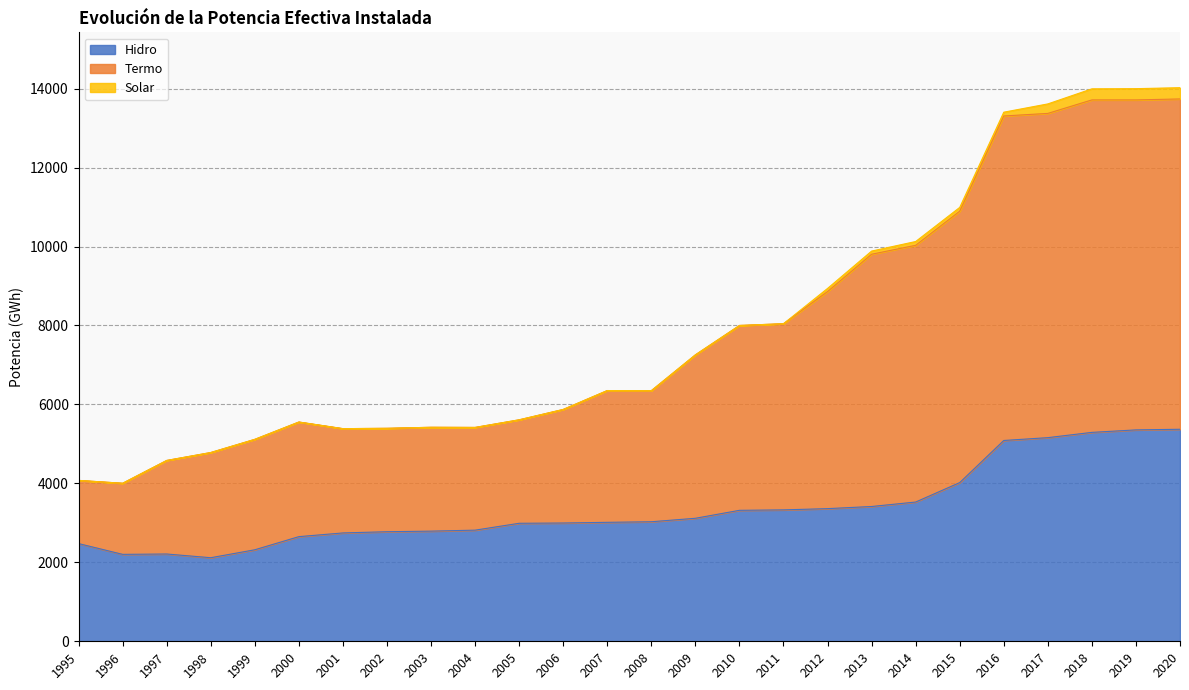

Does the chart have visible grid lines?

Yes